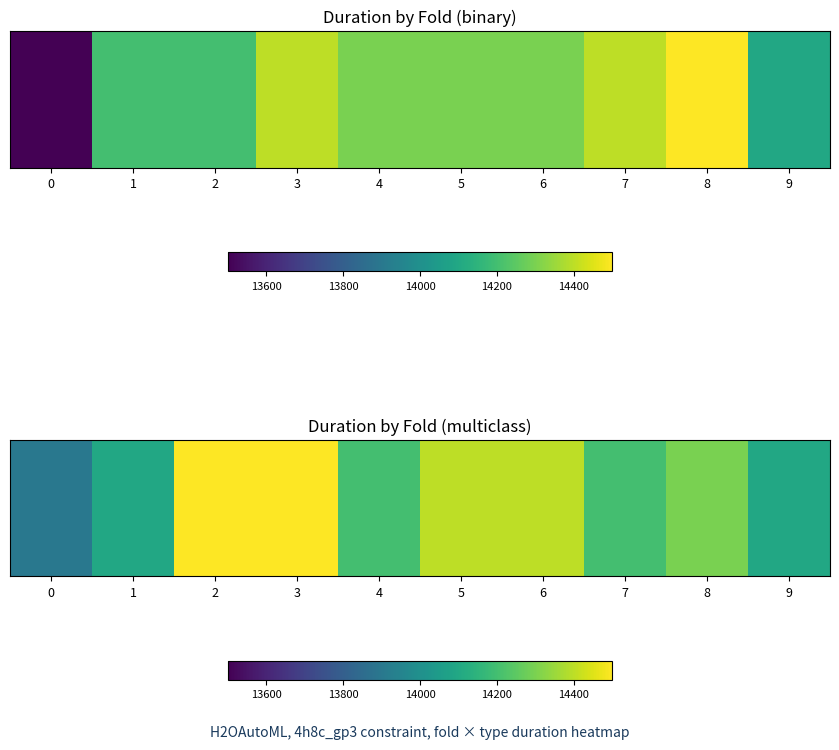

What is the average value?

14260